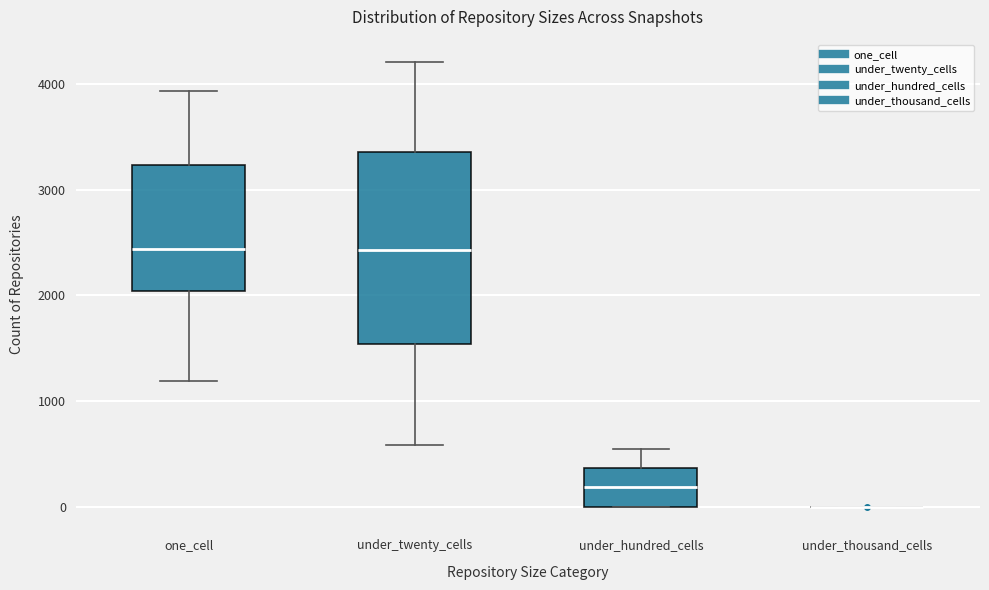

Reading left to right, transcribe this box plot: for each box, give where its median line is, the range the box spans, and where its two whiskers end, as read against the y-axis. The values are not printed on the chart, so give them approximately, as read against the axis.

one_cell: median 2400, box 2000 to 3200, whiskers 1200 to 3900
under_twenty_cells: median 2400, box 1500 to 3400, whiskers 600 to 4200
under_hundred_cells: median 200, box 0 to 400, whiskers 0 to 600
under_thousand_cells: box collapsed to a line at 0, whiskers 0 to 0